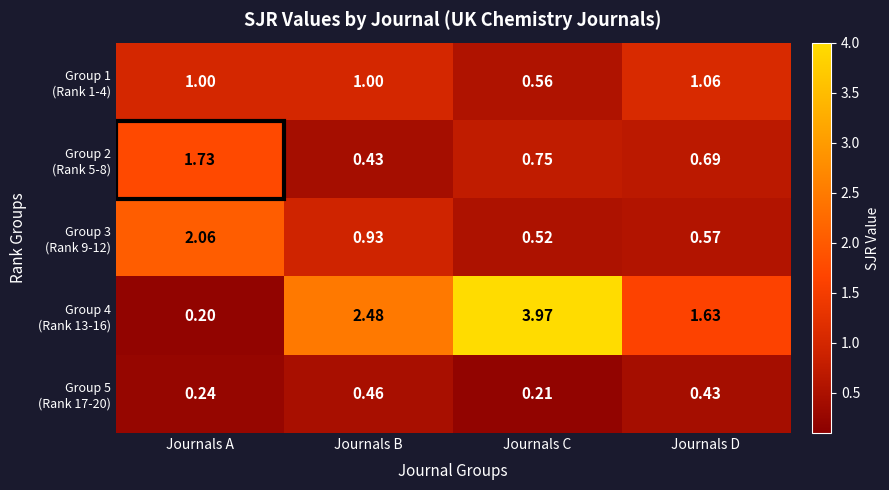

At which category is the sum across all series the highest?

Journals C